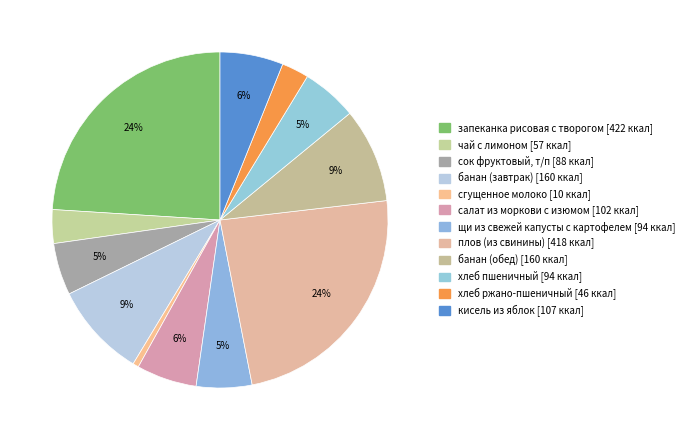

How many slices are in this pie chart?

12